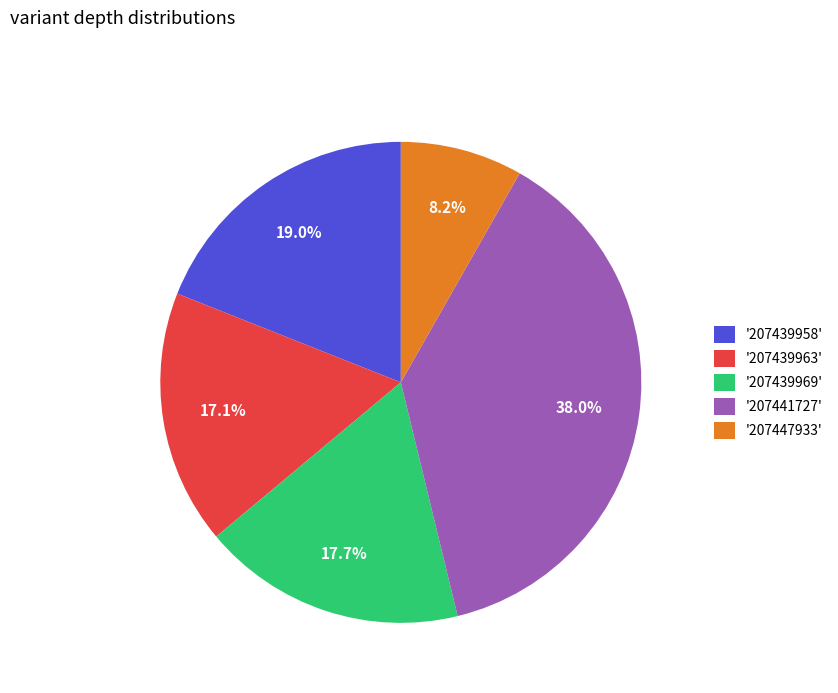

Do '207439969' and '207441727' together represent more than half of the pie?

Yes